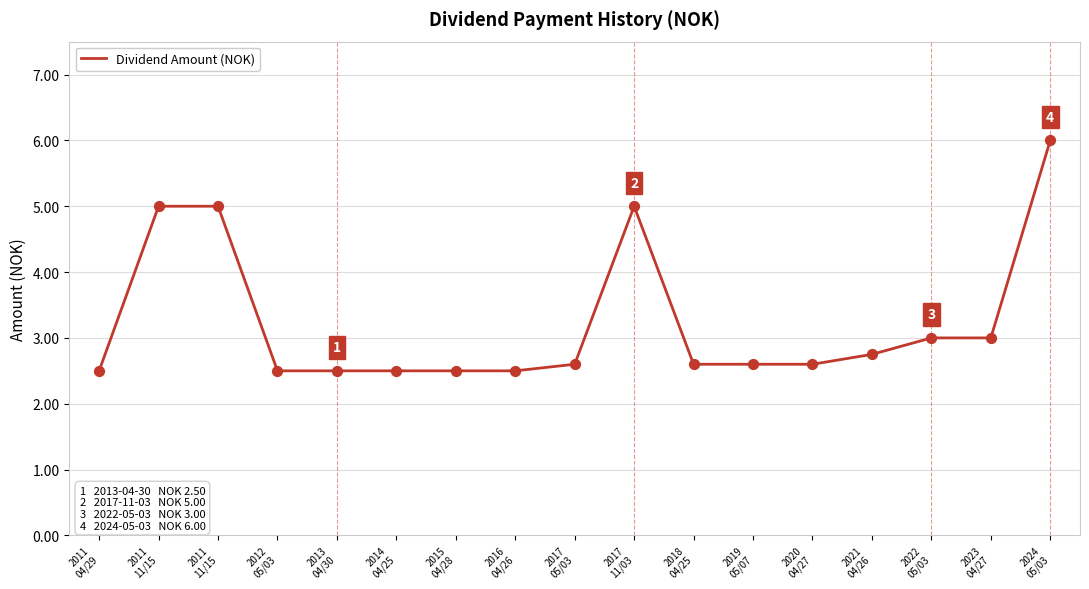

What is the change in value from 2021
04/26 to 2024
05/03?

+3.2